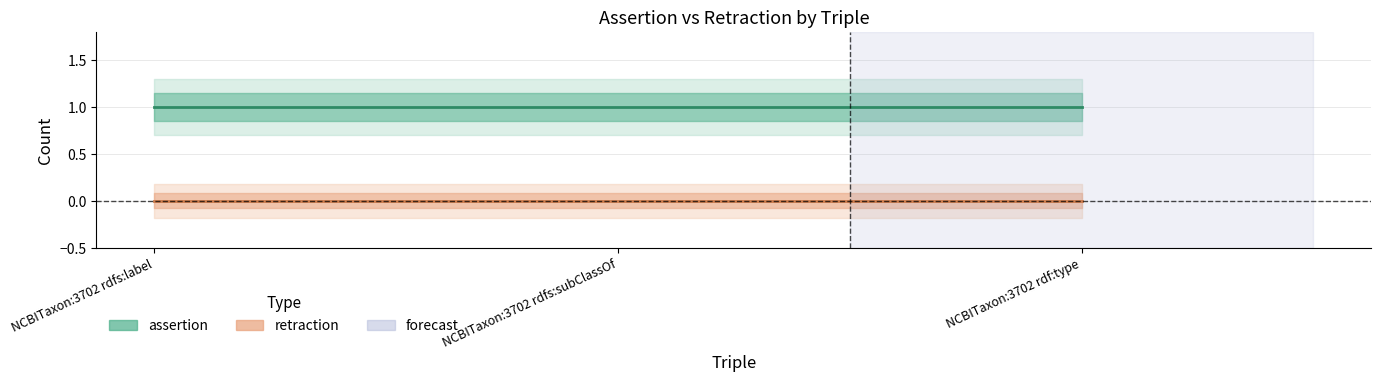

Does the chart display data point markers on the line(s)?

No